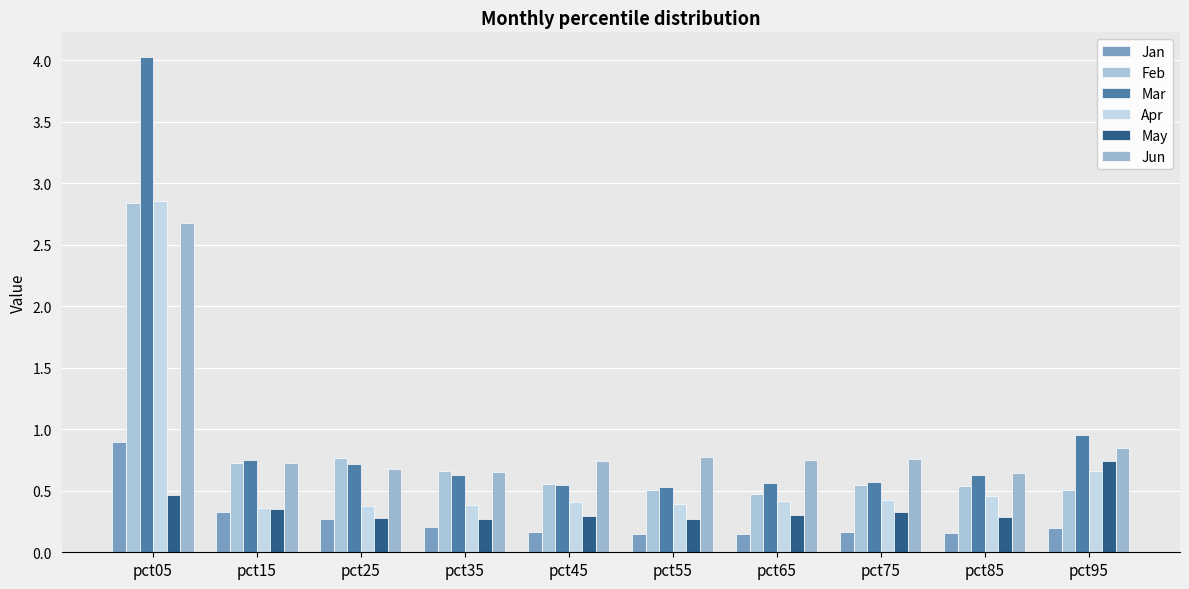

Rank the series by their maximum value, from lowest to highest.

May, Jan, Jun, Feb, Apr, Mar